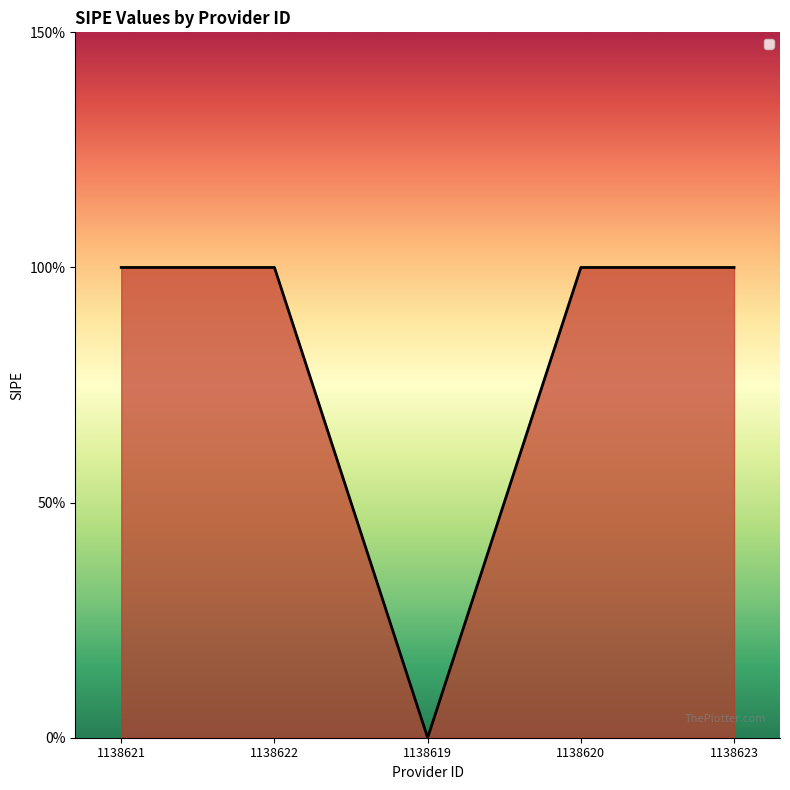

Which has a higher value, 1138622 or 1138621?

1138622